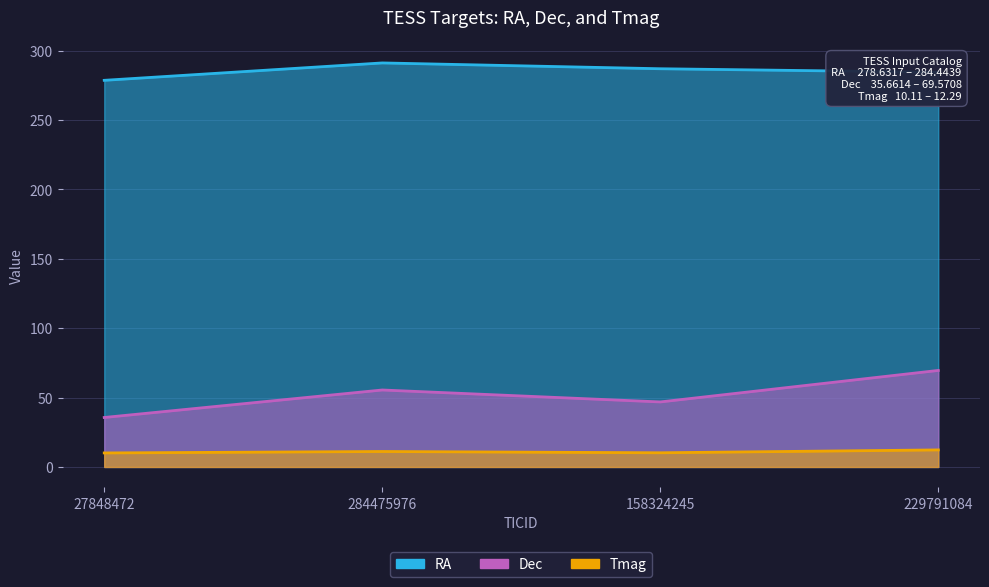

At which category is the sum across all series the highest?

229791084